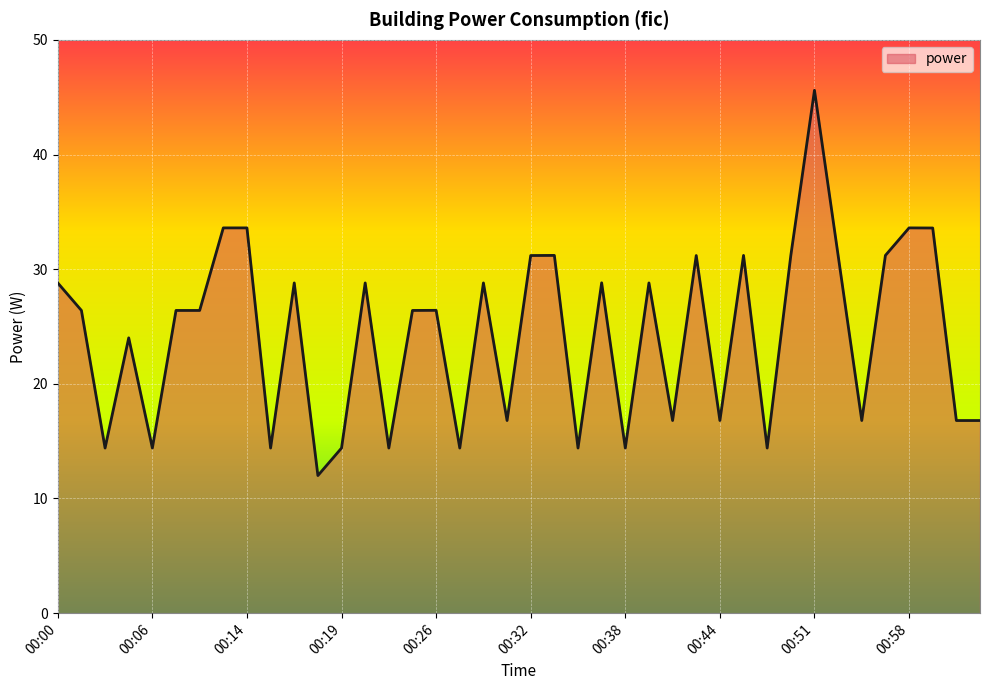

What is the greatest value displayed?

45.6